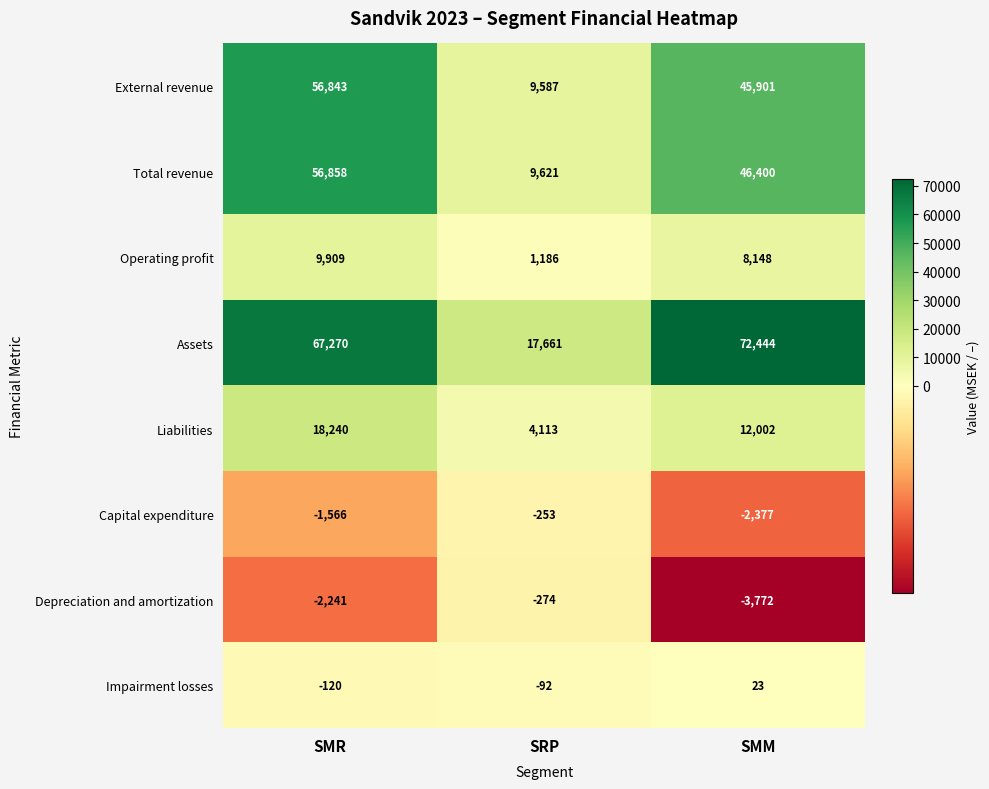

What is the total value across all series at SMR?

205193